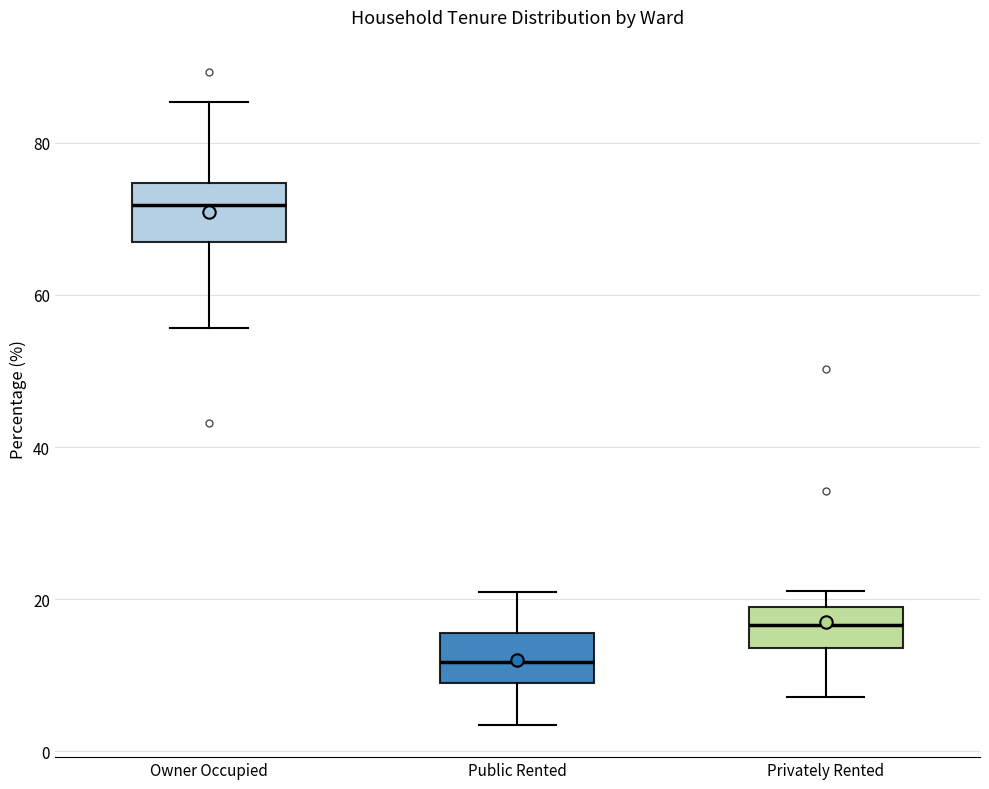

Which box has the highest median line?

Owner Occupied